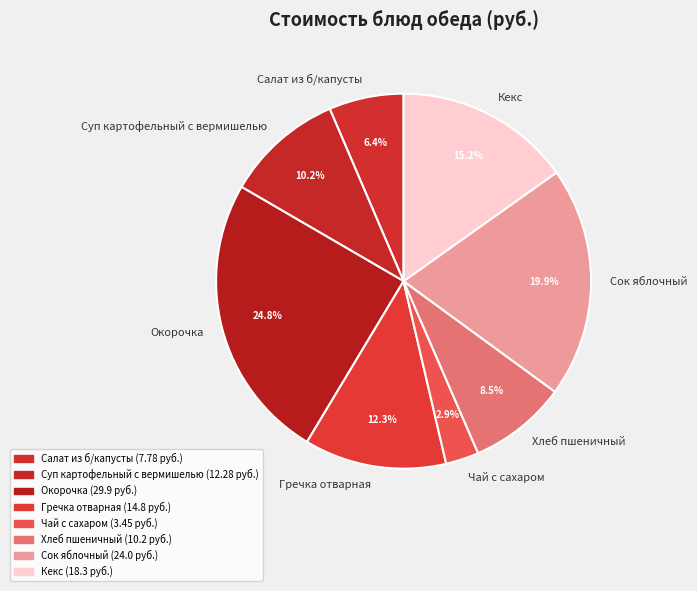

How many slices are in this pie chart?

8